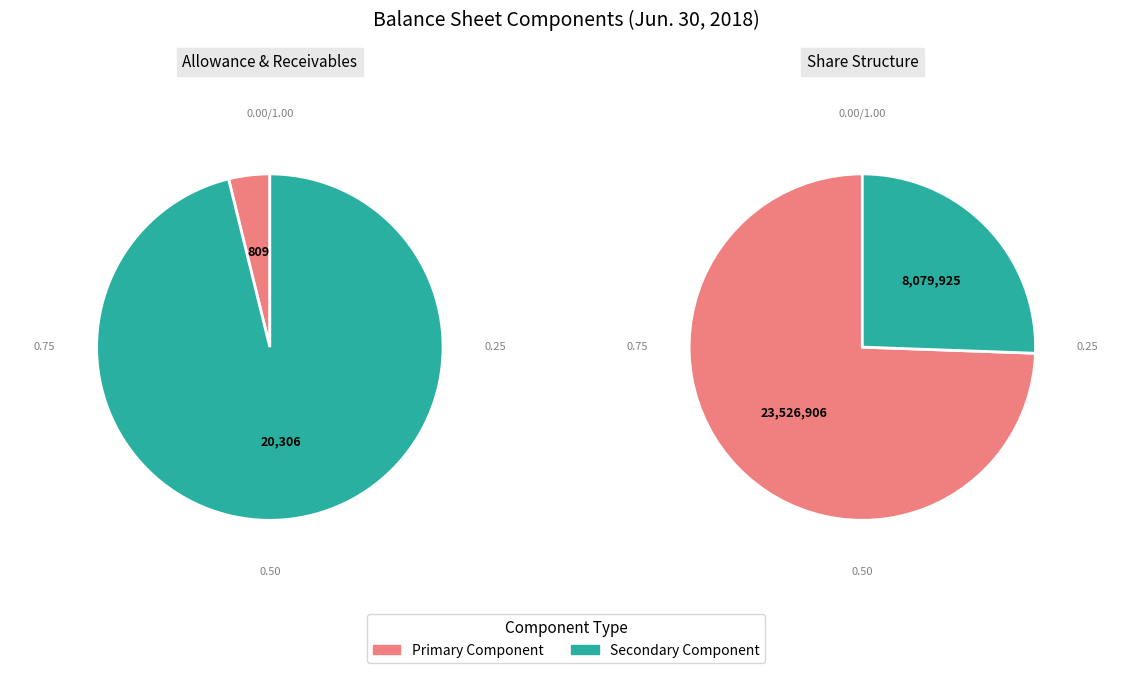

What is the change in value from Allowance for doubtful accounts receivable to Common stock, shares outstanding?

+23526097